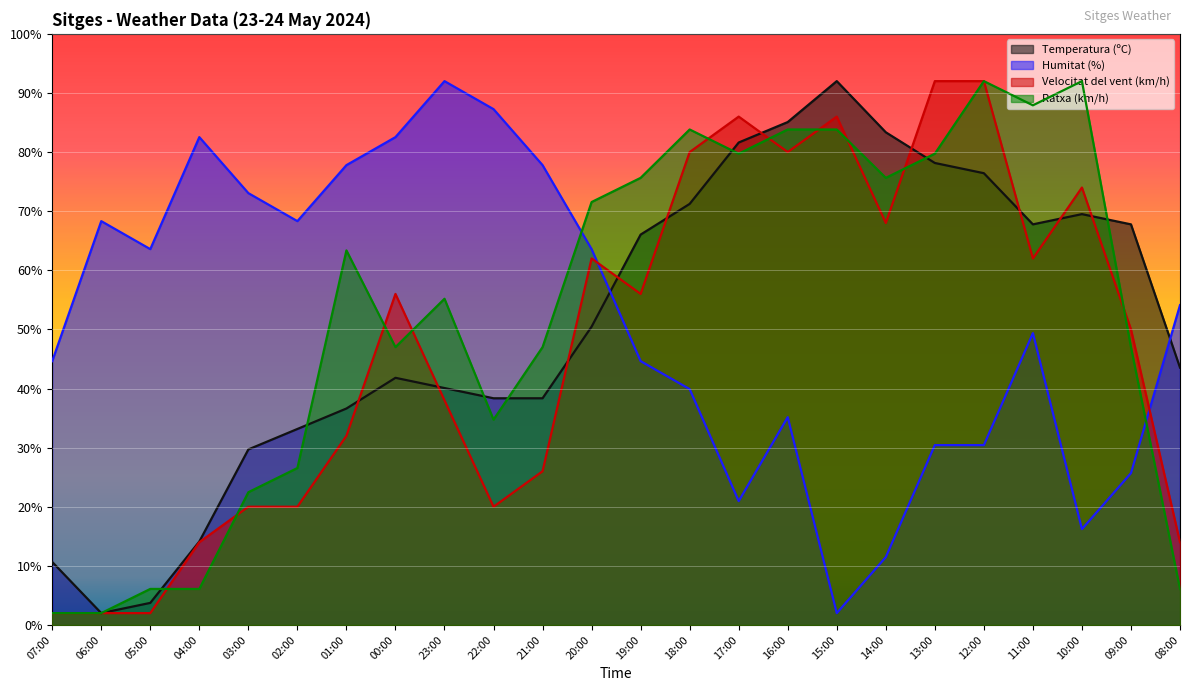

At how many categories does at least one series exceed 73?

17